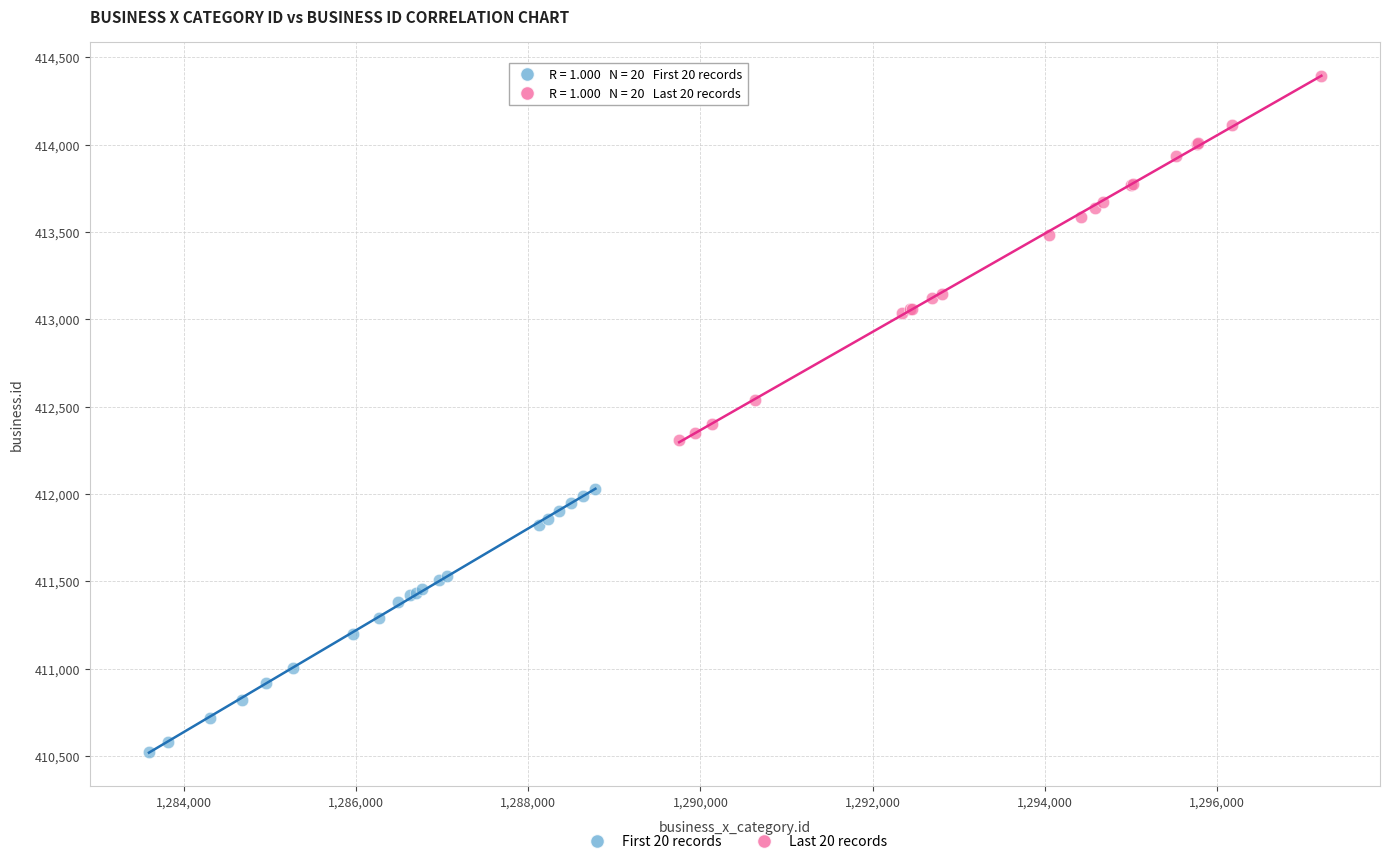

Which series reaches the minimum Y coordinate?

First 20 records